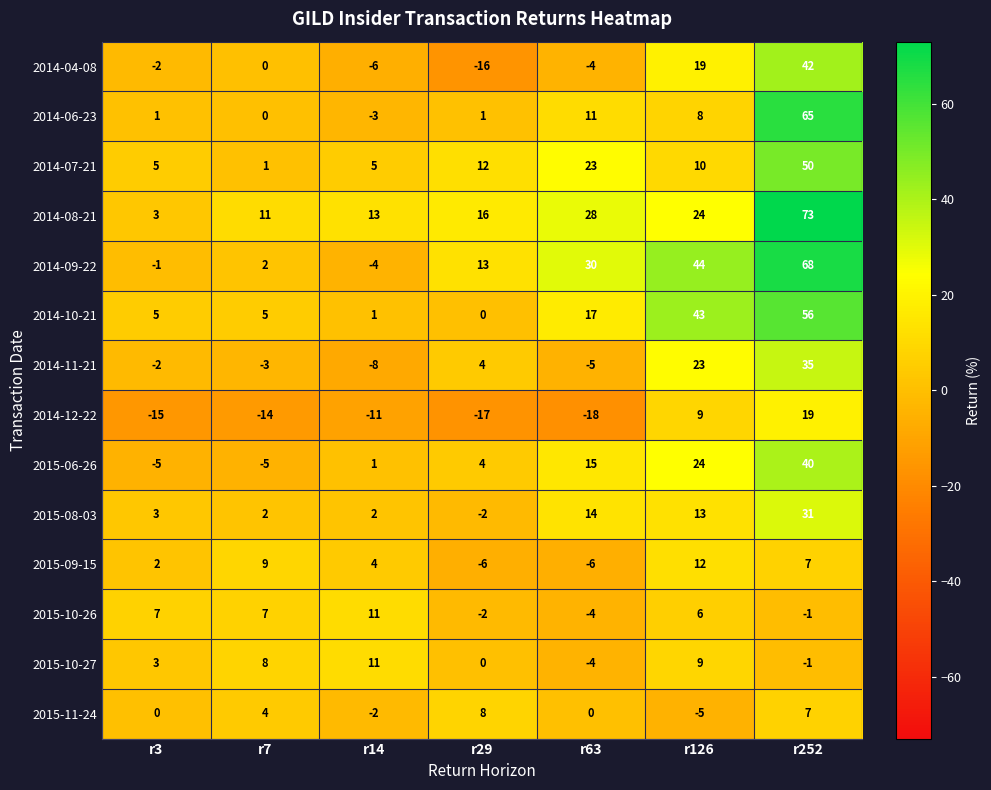

What is the average value of the 2015-06-26 series?

11